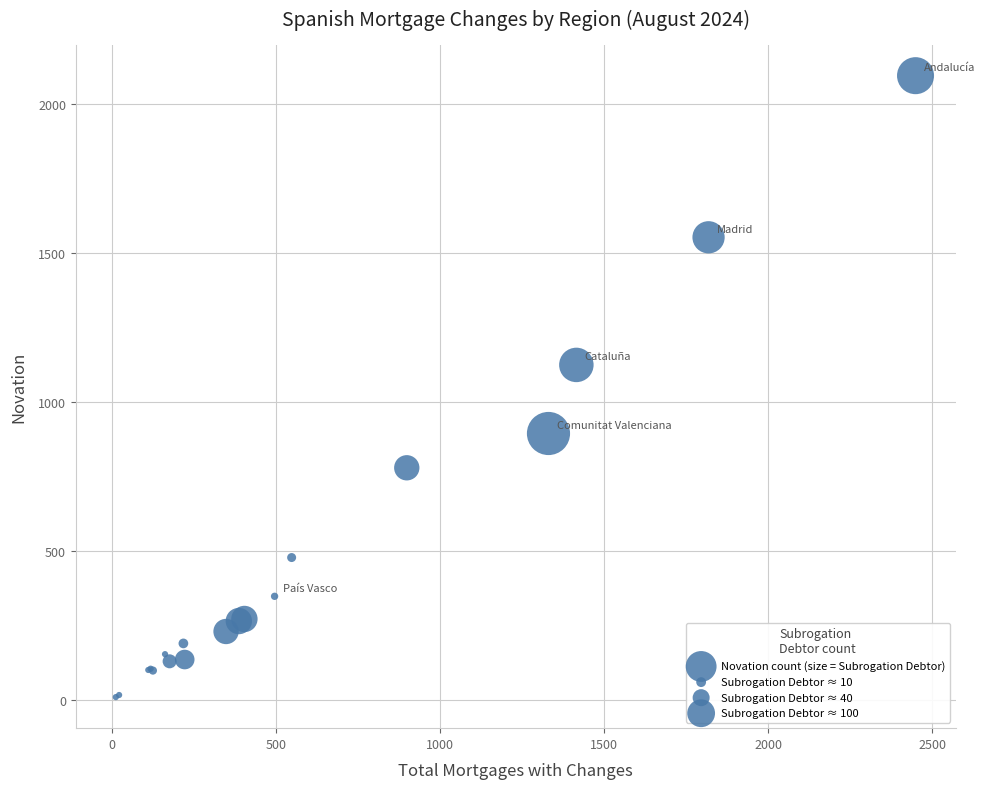

What Y value in the scatter plot is closest to 1052?

1124